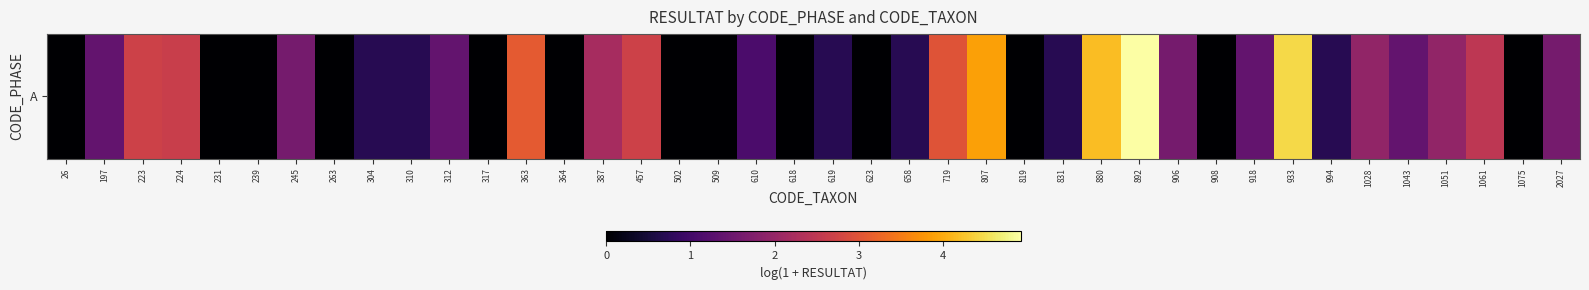

What is the difference between the values at 312 and 26?

1.4